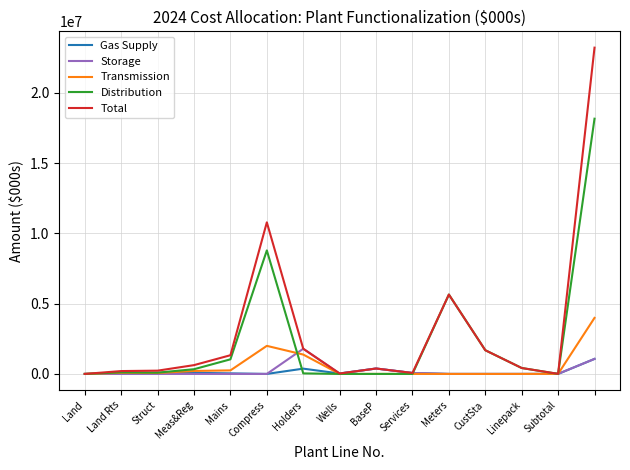

True or false: Transmission and Storage cross at least once.

True